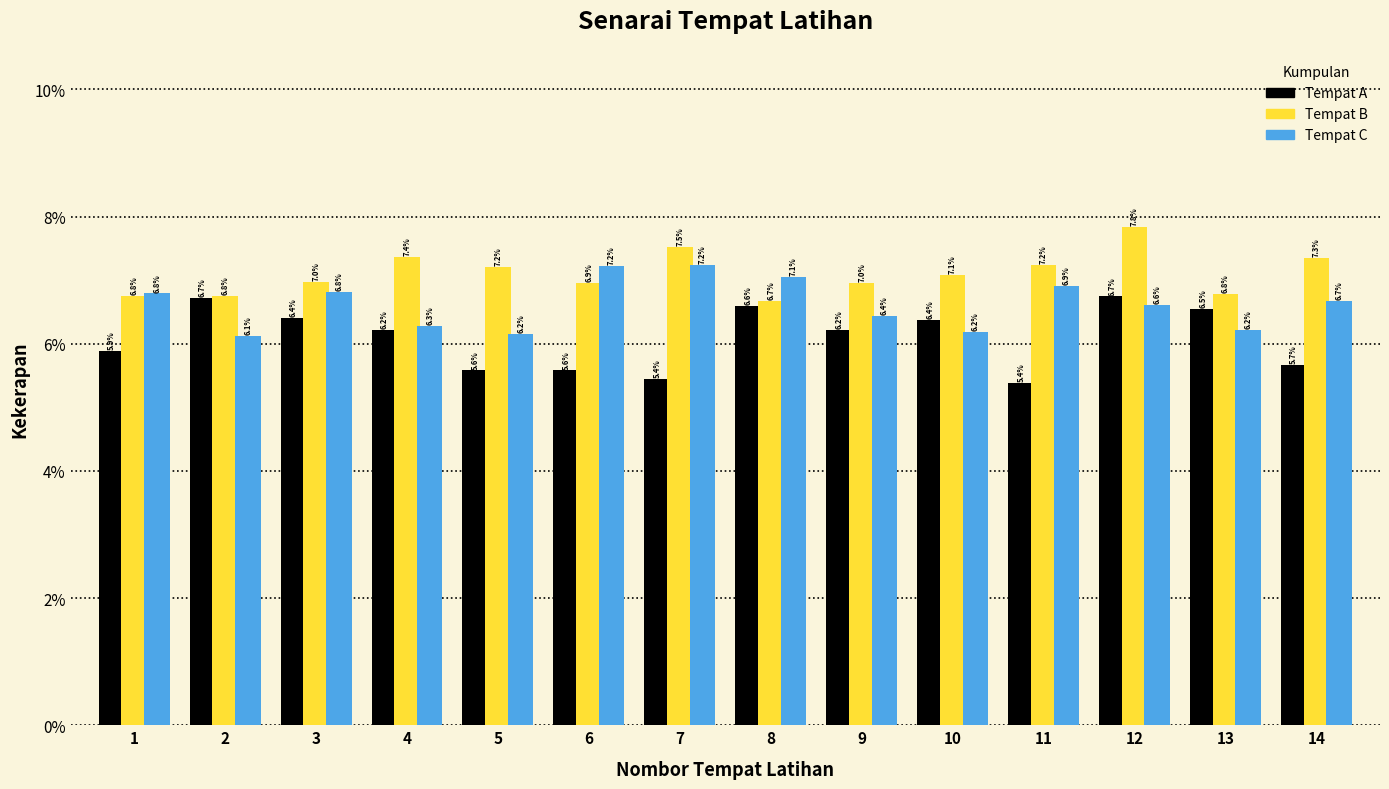

Reading left to right, list every range on the x-axis with the height of the bar of each series over it.

0.5 to 1.5: Tempat A=5.9	Tempat B=6.8	Tempat C=6.8
1.5 to 2.5: Tempat A=6.7	Tempat B=6.8	Tempat C=6.1
2.5 to 3.5: Tempat A=6.4	Tempat B=7.0	Tempat C=6.8
3.5 to 4.5: Tempat A=6.2	Tempat B=7.4	Tempat C=6.3
4.5 to 5.5: Tempat A=5.6	Tempat B=7.2	Tempat C=6.2
5.5 to 6.5: Tempat A=5.6	Tempat B=6.9	Tempat C=7.2
6.5 to 7.5: Tempat A=5.4	Tempat B=7.5	Tempat C=7.2
7.5 to 8.5: Tempat A=6.6	Tempat B=6.7	Tempat C=7.1
8.5 to 9.5: Tempat A=6.2	Tempat B=7.0	Tempat C=6.4
9.5 to 10.5: Tempat A=6.4	Tempat B=7.1	Tempat C=6.2
10.5 to 11.5: Tempat A=5.4	Tempat B=7.2	Tempat C=6.9
11.5 to 12.5: Tempat A=6.7	Tempat B=7.8	Tempat C=6.6
12.5 to 13.5: Tempat A=6.5	Tempat B=6.8	Tempat C=6.2
13.5 to 14.5: Tempat A=5.7	Tempat B=7.3	Tempat C=6.7